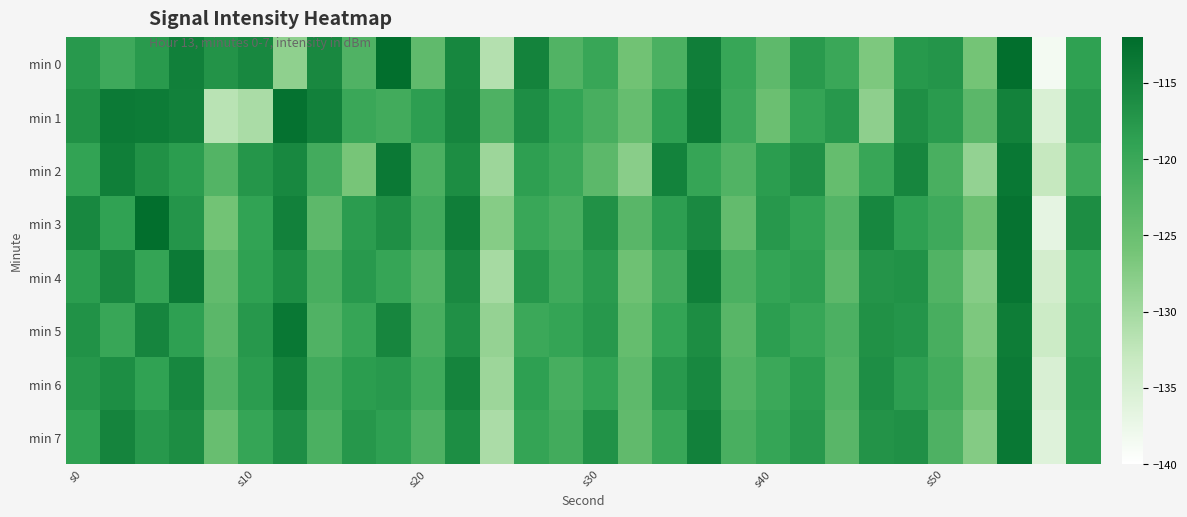

What is the maximum value shown in the chart?

-112.3